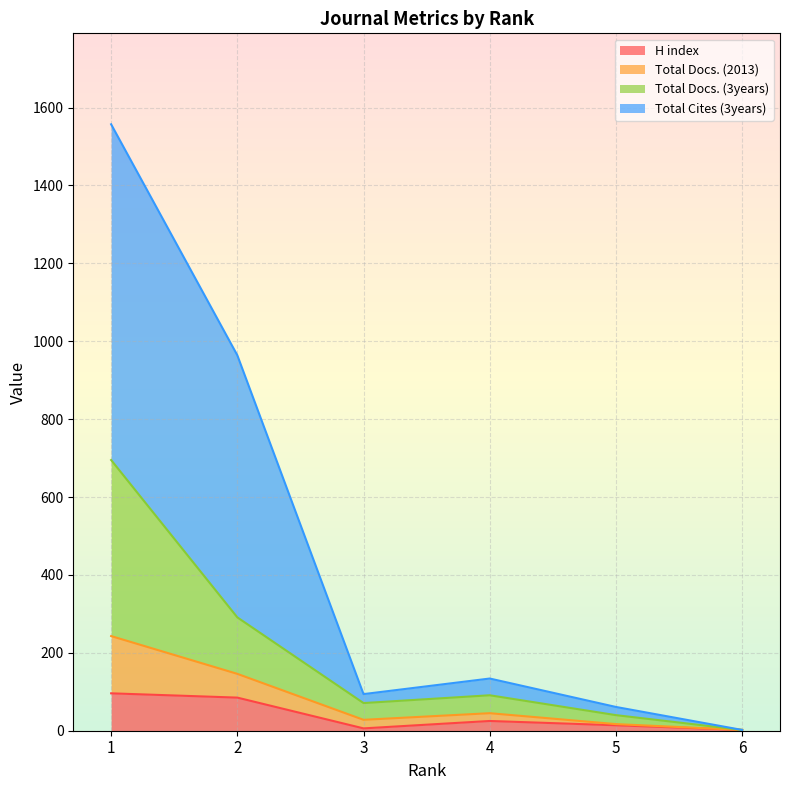

What is the value of the Total Cites (3years) point at the 5th from the left?

61